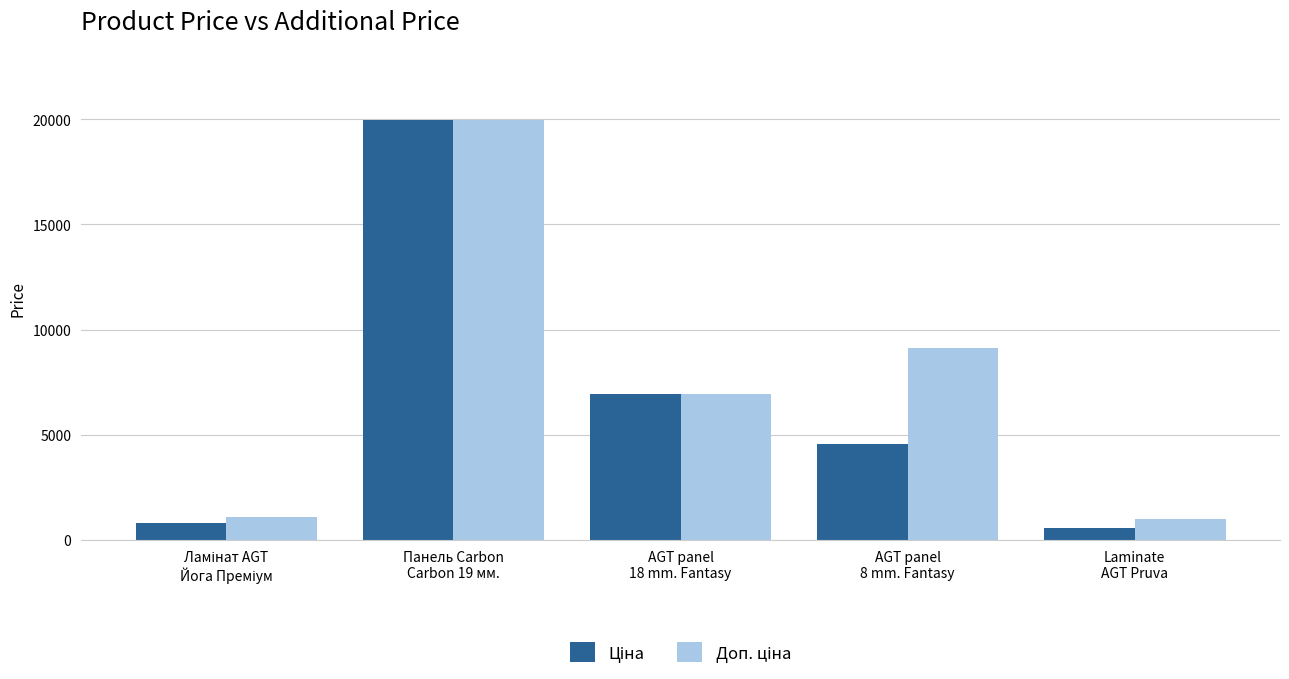

What position from the right is AGT panel
8 mm. Fantasy?

2